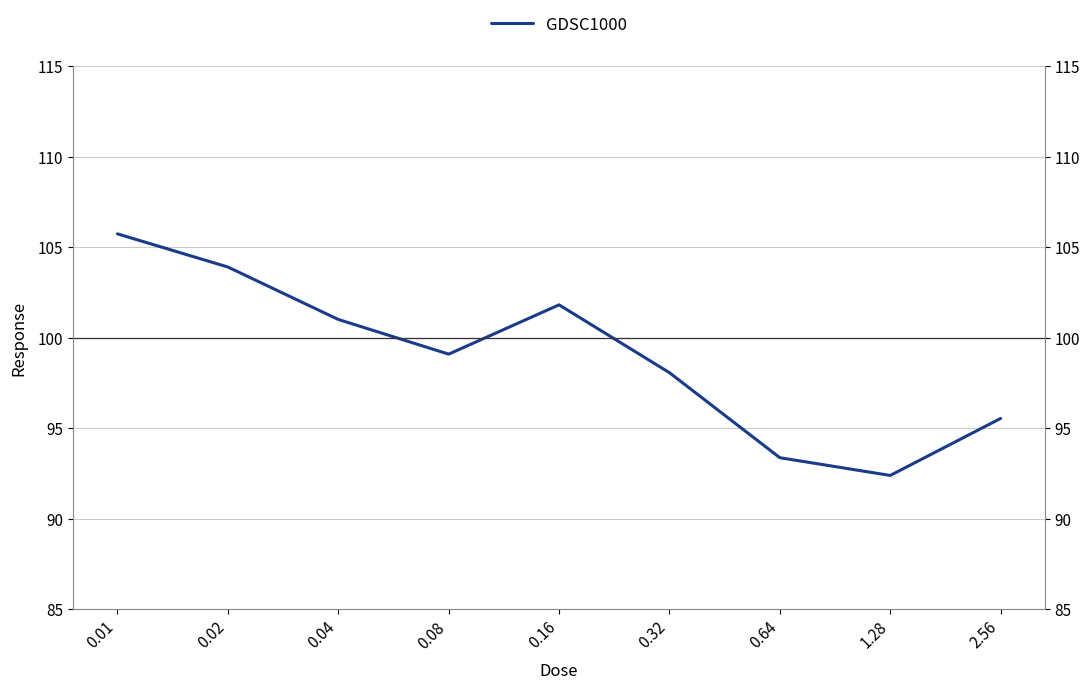

Reading left to right, what are all the values shown in this chart?

0.01=105.7	0.02=103.9	0.04=101.0	0.08=99.1	0.16=101.8	0.32=98.1	0.64=93.4	1.28=92.4	2.56=95.5